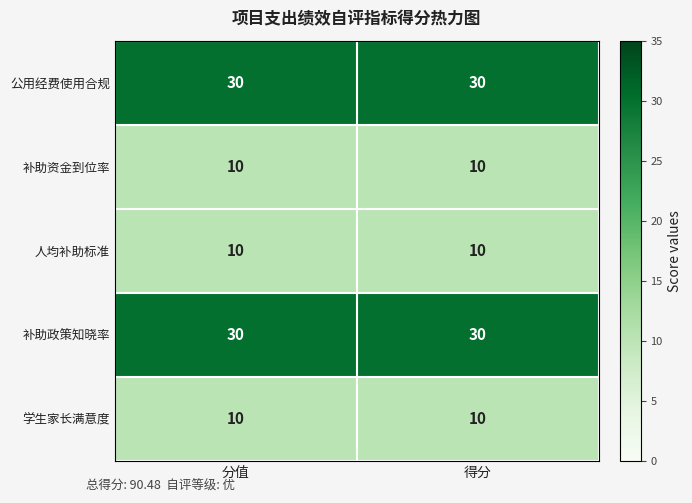

What is the minimum value shown in the chart?

10